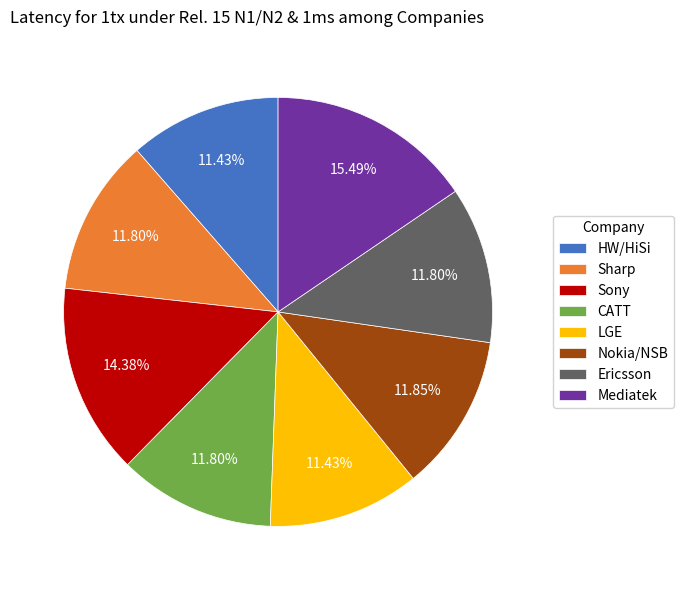

To the nearest percent, what portion does HW/HiSi represent?

11%